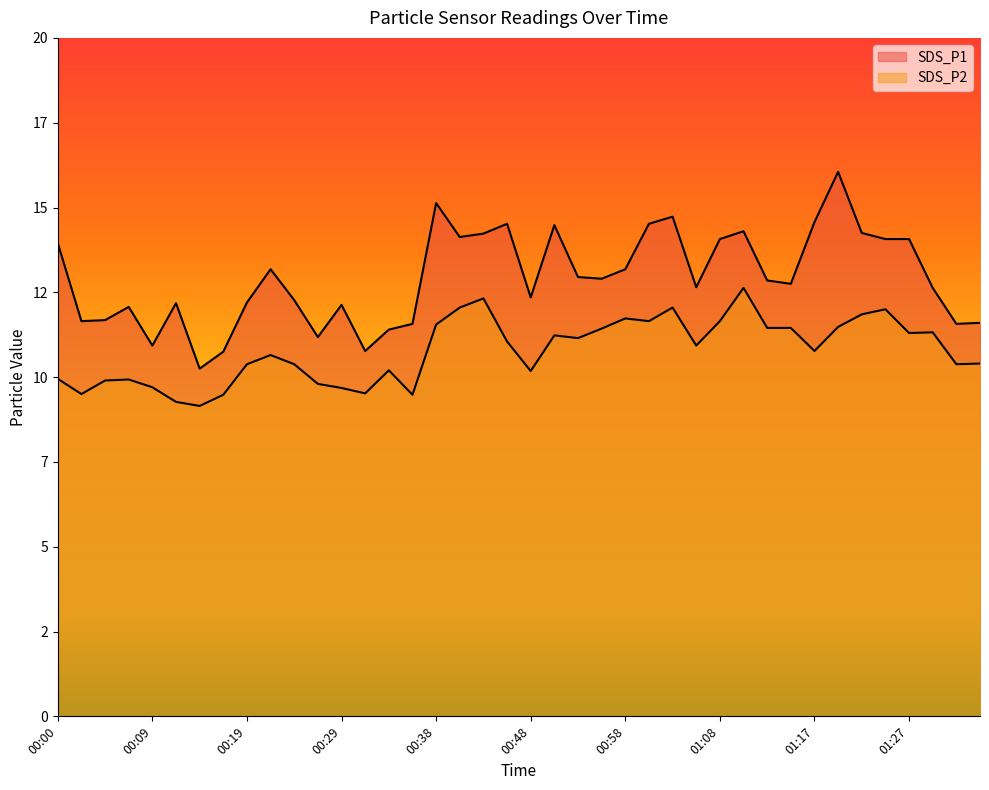

How many lines are shown in the chart?

2